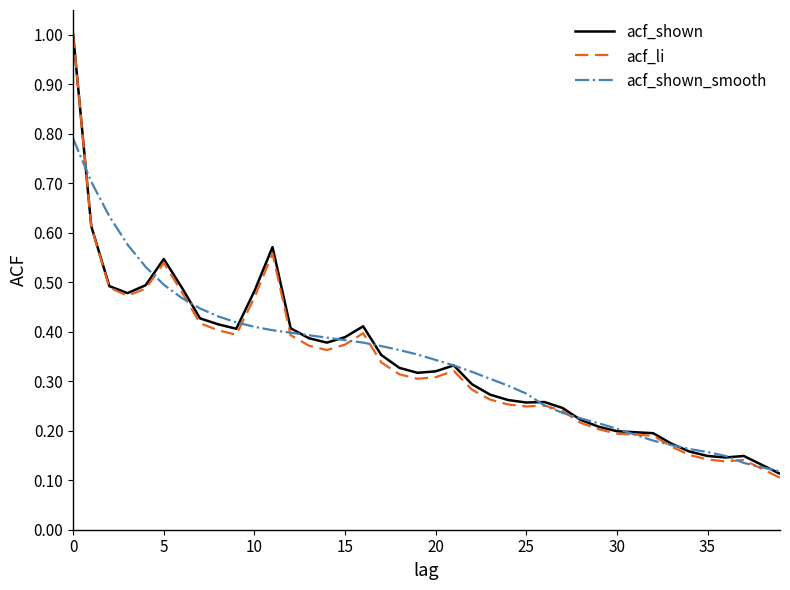

What is the highest value of the acf_shown_smooth series?

0.8